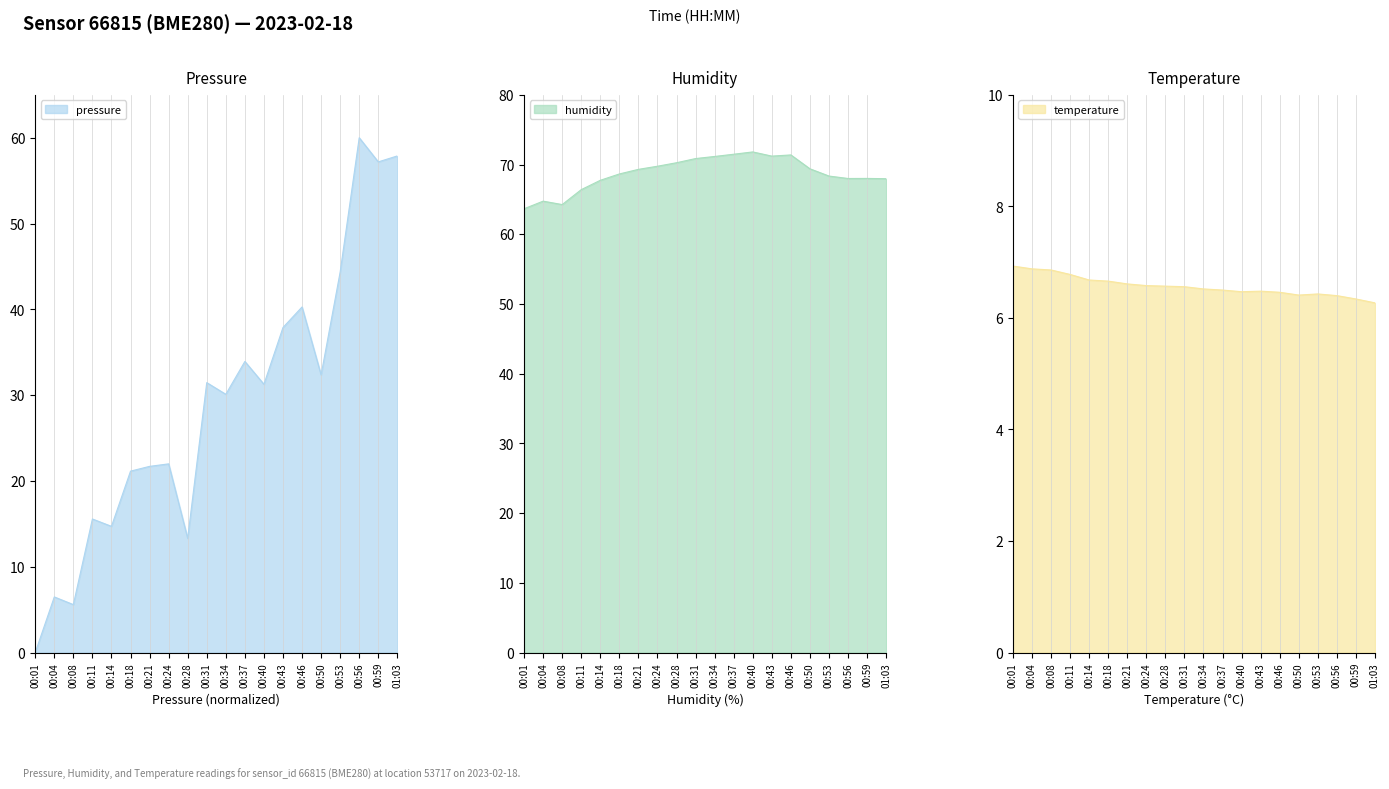

What is the label of the 15th point from the right?

00:18